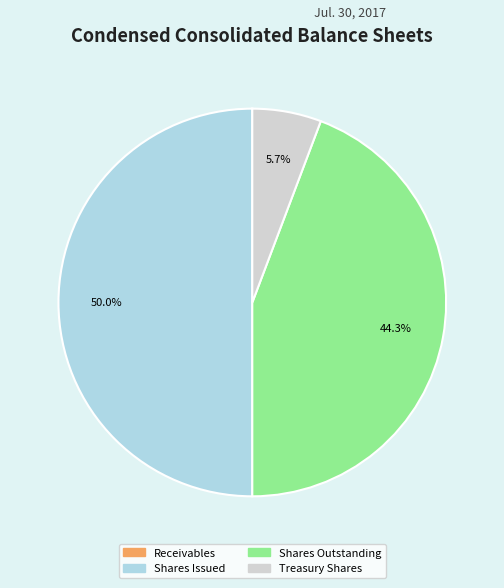

Combined, what portion of the pie is Shares Outstanding and Shares Issued?

94.3%